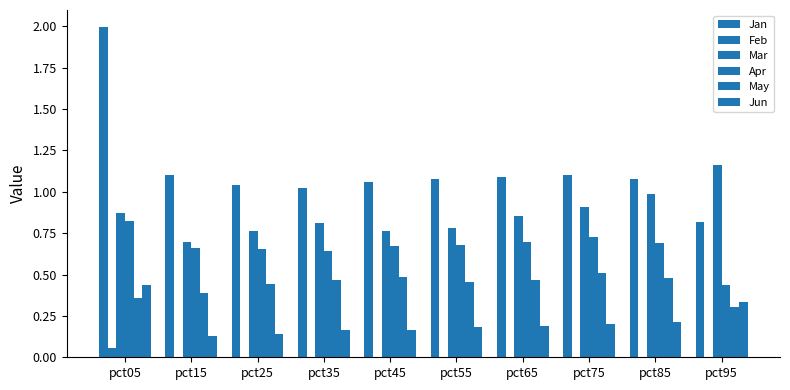

Which has a higher value, pct85 or pct75?

pct75